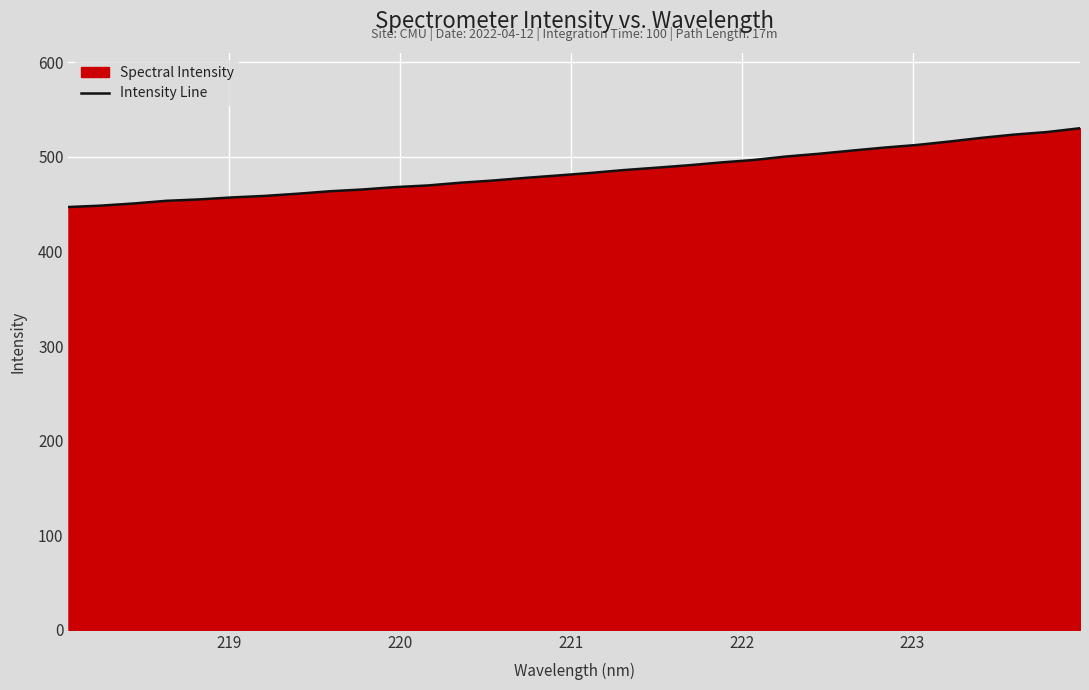

What is the minimum value shown in the chart?

447.0